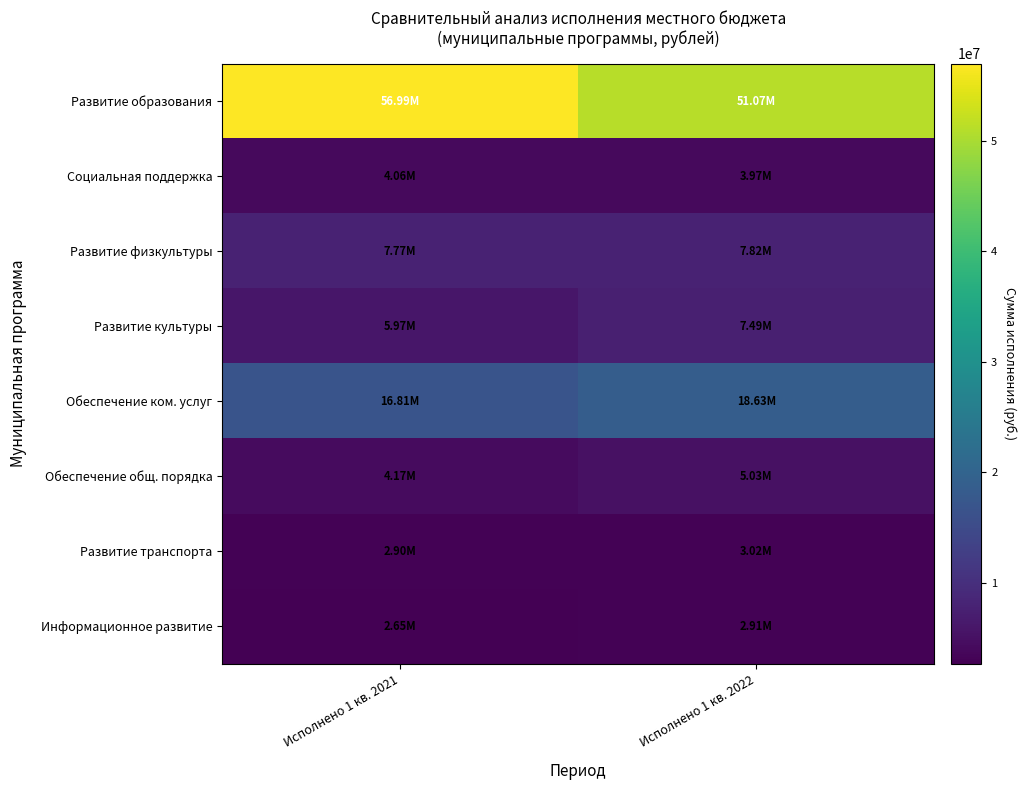

Rank the series by their maximum value, from highest to lowest.

Развитие образования, Обеспечение ком. услуг, Развитие физкультуры, Развитие культуры, Обеспечение общ. порядка, Социальная поддержка, Развитие транспорта, Информационное развитие